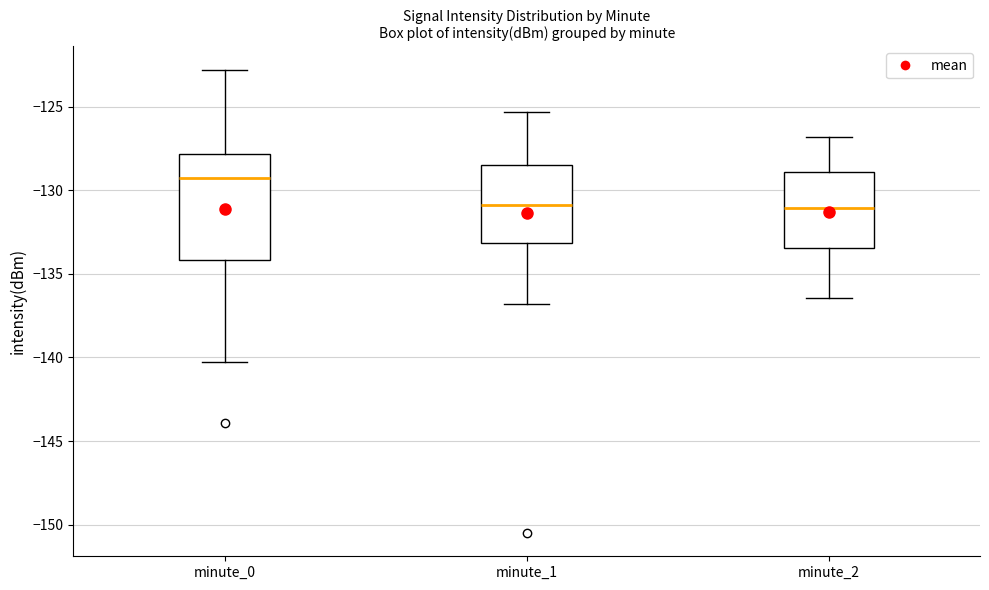

Where does the upper whisker of the box for minute_2 end on the y-axis? The values are not printed on the chart, so give them approximately, as read against the axis.

-127.0